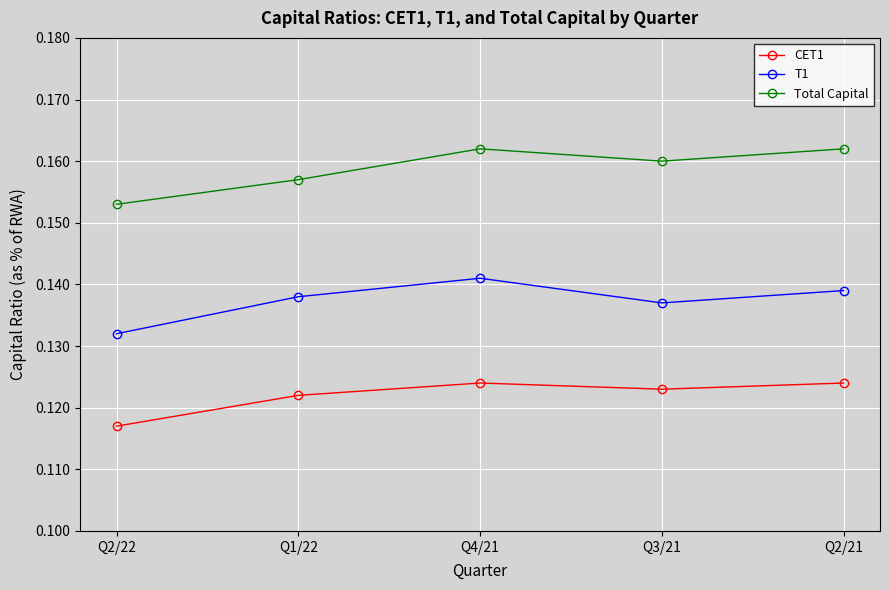

Which category has the lowest value in the CET1 series?

Q2/22